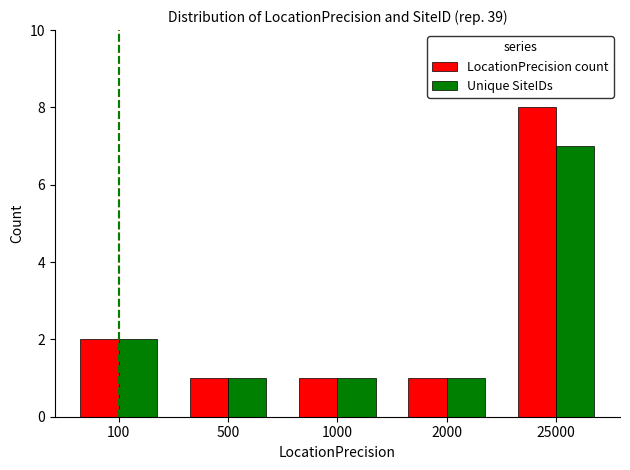

At how many categories does at least one series exceed 3?

1